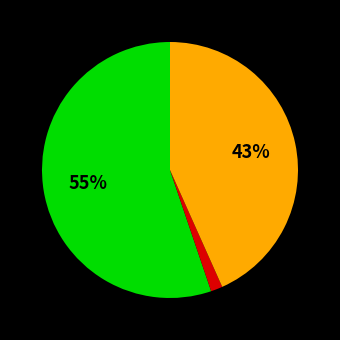

Does any single category account for the majority?

Yes